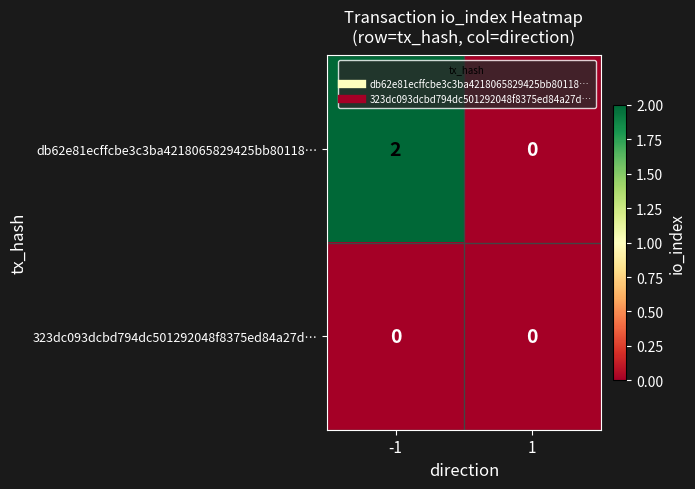

Which series has the largest range (max minus min)?

db62e81ecffcbe3c3ba4218065829425bb80118…